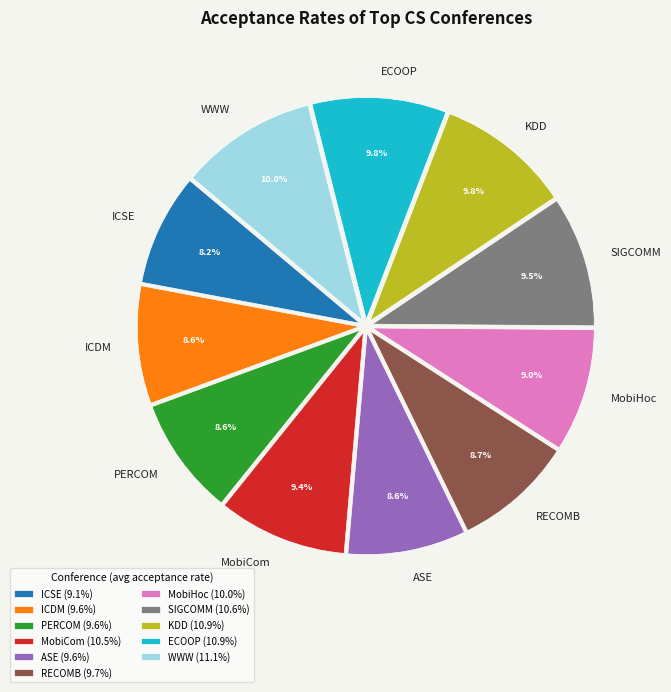

True or false: MobiHoc accounts for 9% of the total.

True